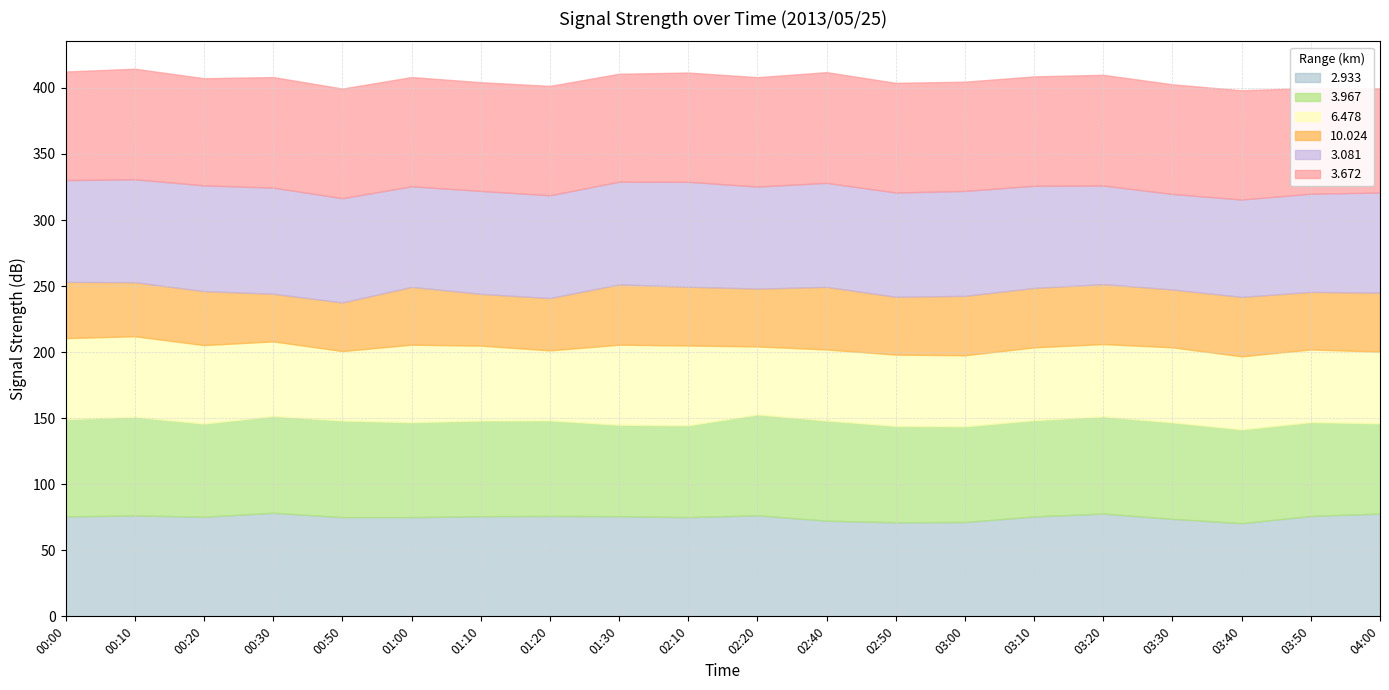

True or false: 6.478 and 2.933 intersect in this chart.

False